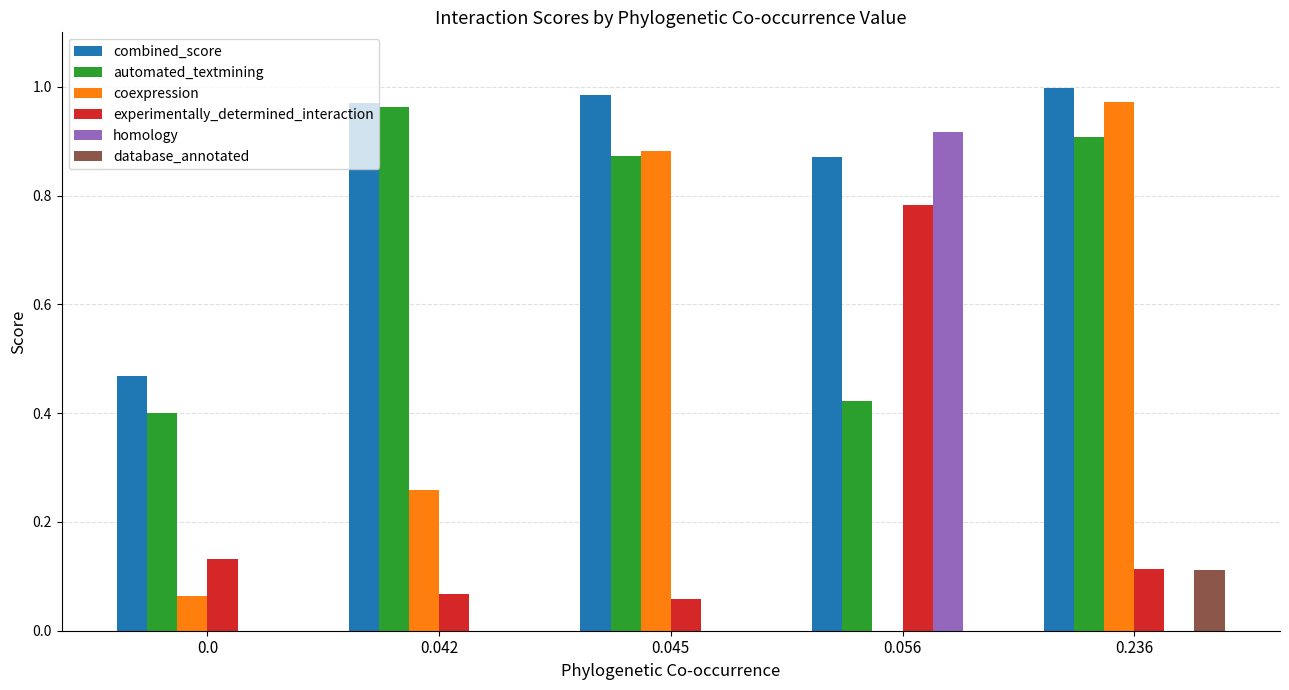

Is the value of coexpression at 0.0 greater than the value of database_annotated at 0.056?

Yes